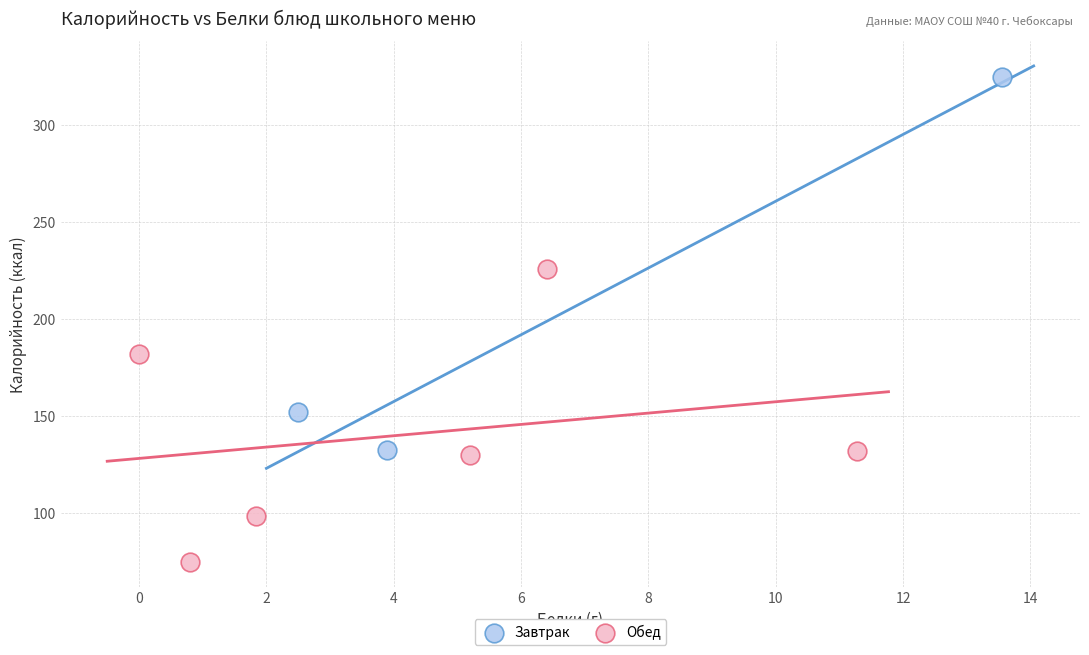

Which series contains the lowest Y value?

Обед